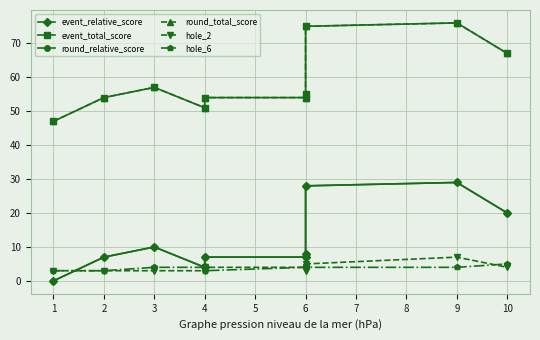

What is the average value of the event_relative_score series?

12